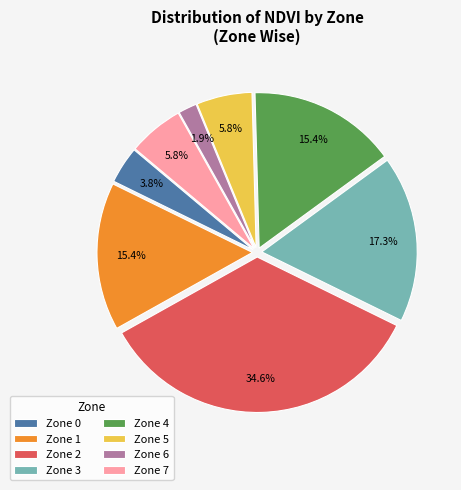

What is the total percentage of Zone 7 and Zone 4?

21.2%